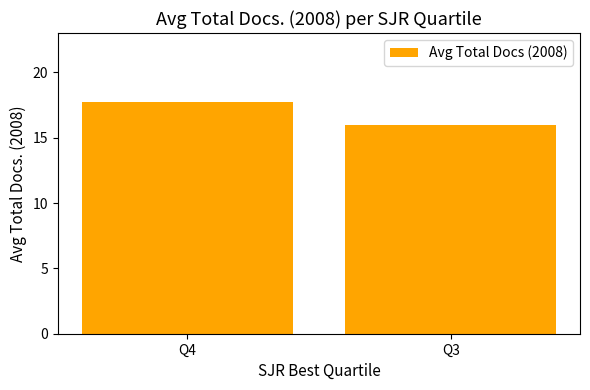

What is the sum of all values?

33.7